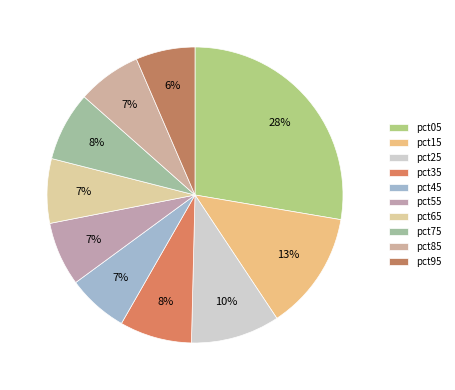

Is there a majority slice in this chart?

No